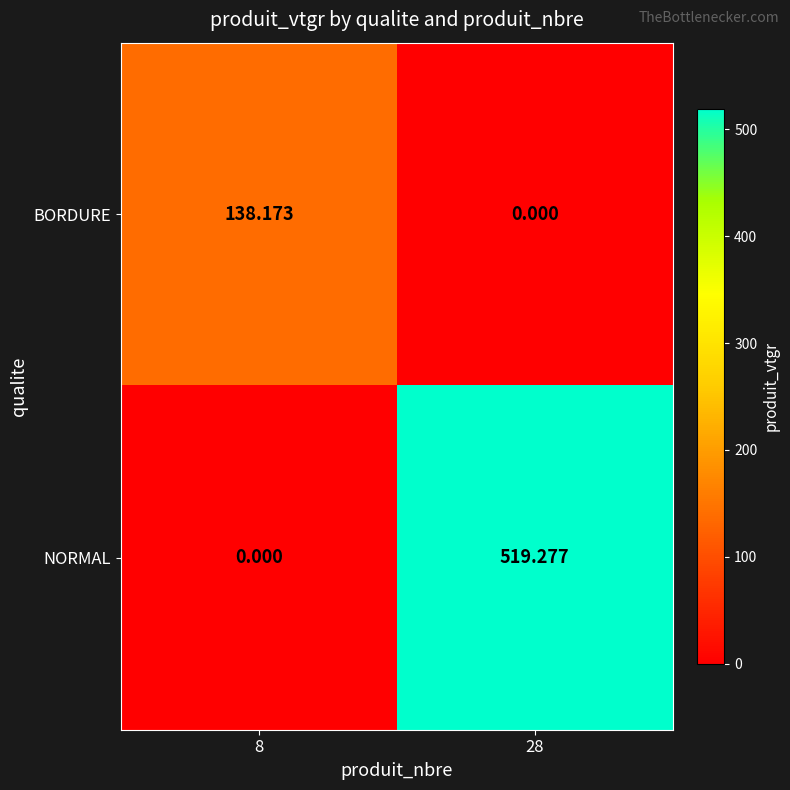

Which series has the widest spread of values?

NORMAL